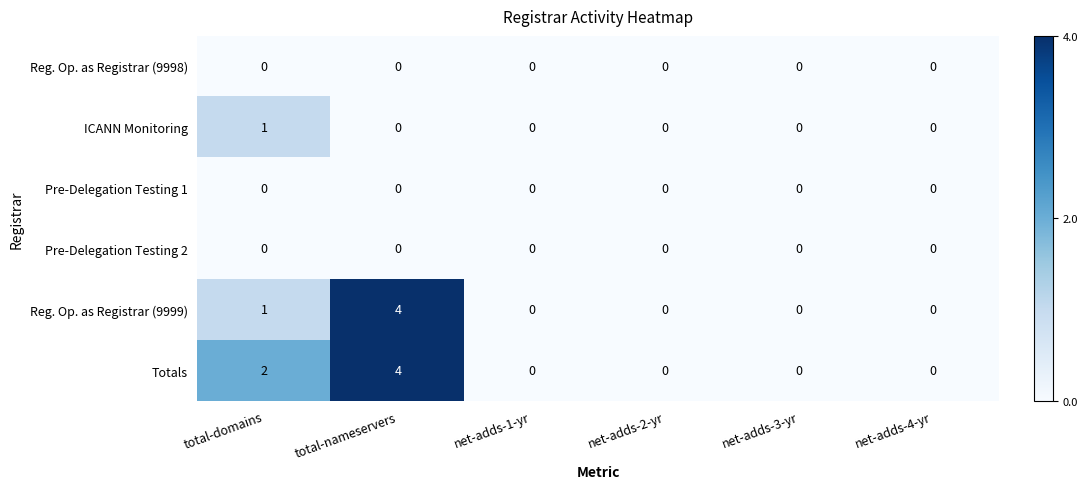

At which label does Totals reach its peak?

total-nameservers